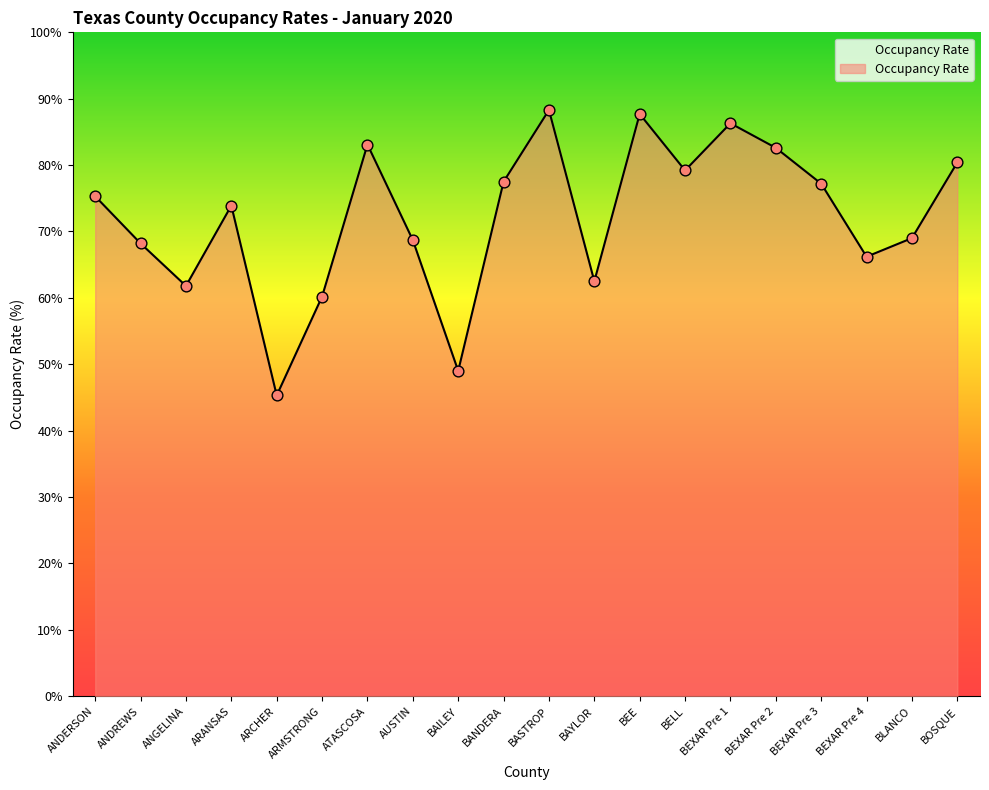

Which has a higher value, BAYLOR or BEE?

BEE